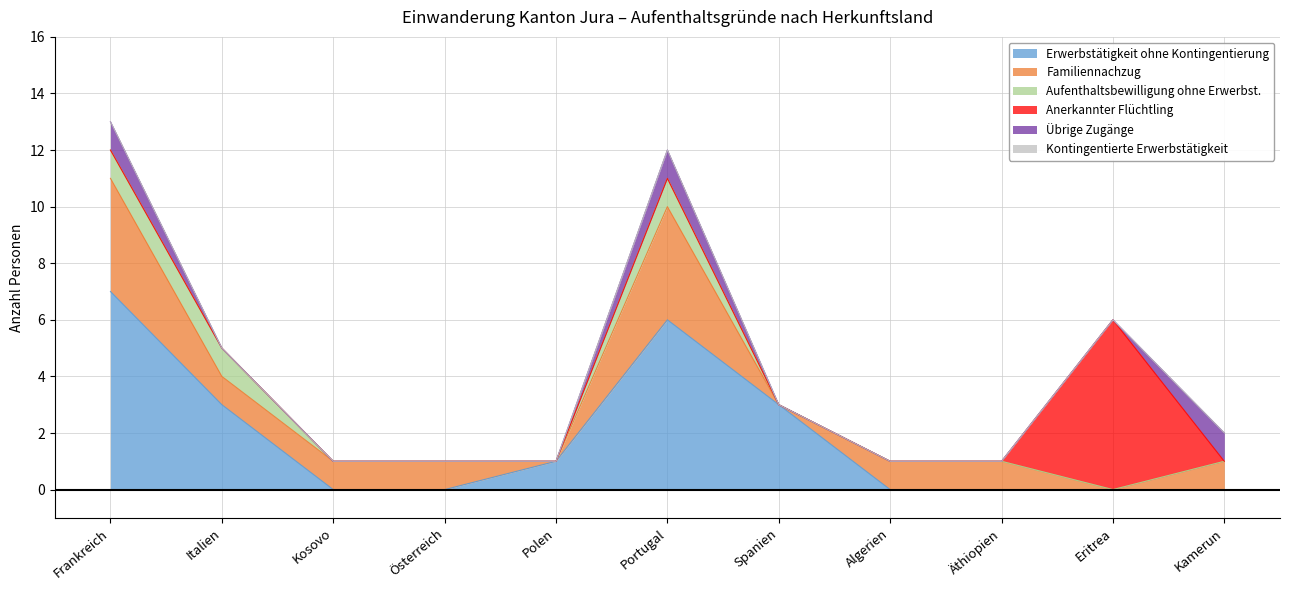

The value of Erwerbstätigkeit ohne Kontingentierung at Kamerun is 0. True or false?

True